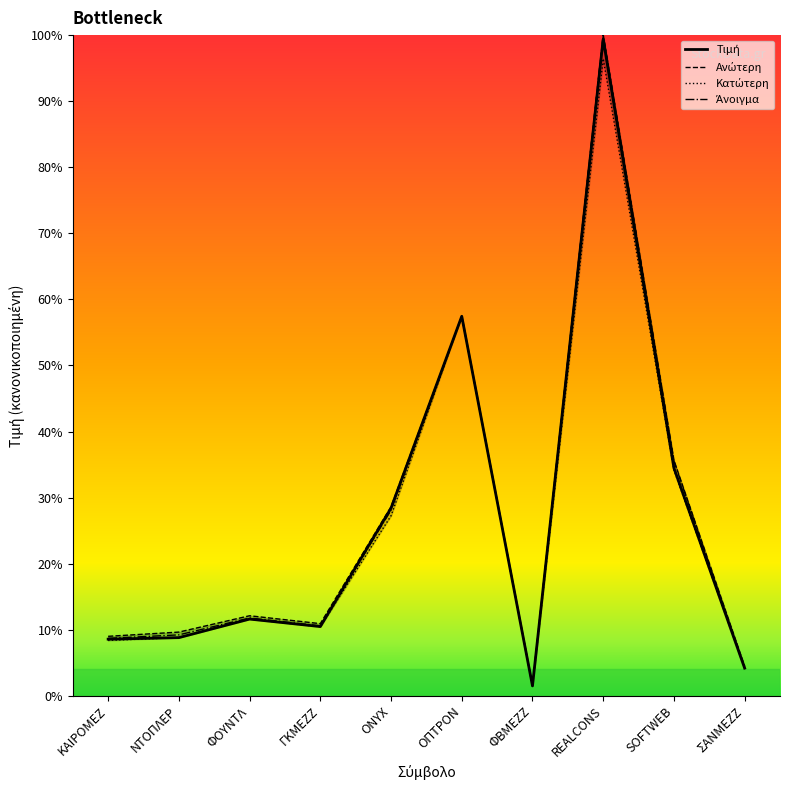

What position from the right is ΣΑΝΜΕΖΖ?

1